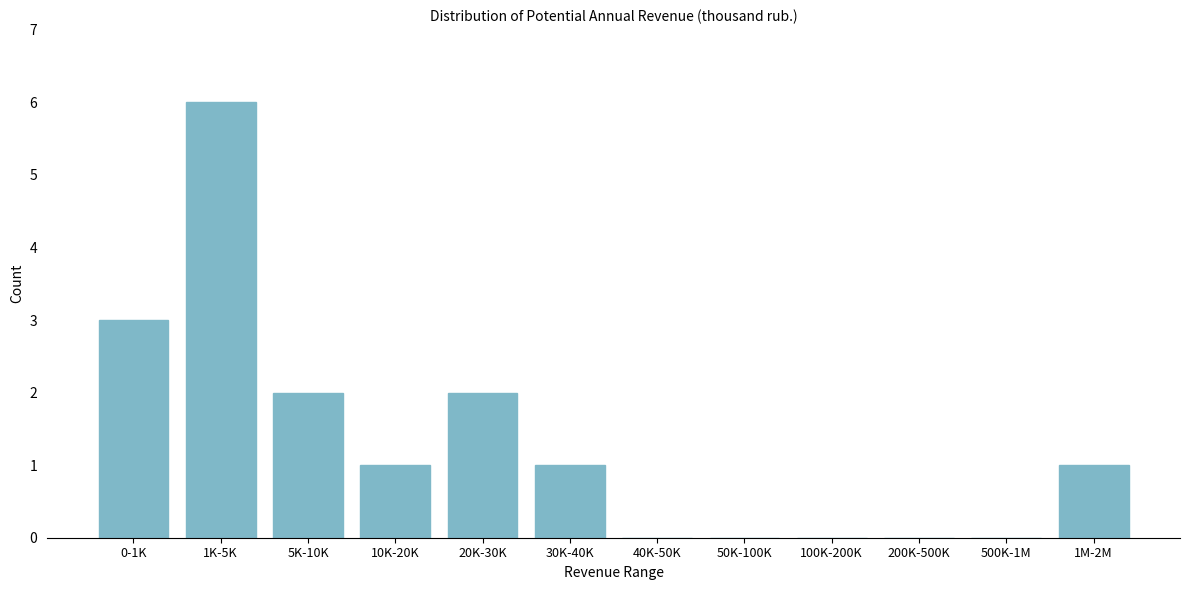

Reading left to right, what are all the values shown in this chart?

0-1K=3	1K-5K=6	5K-10K=2	10K-20K=1	20K-30K=2	30K-40K=1	40K-50K=0	50K-100K=0	100K-200K=0	200K-500K=0	500K-1M=0	1M-2M=1